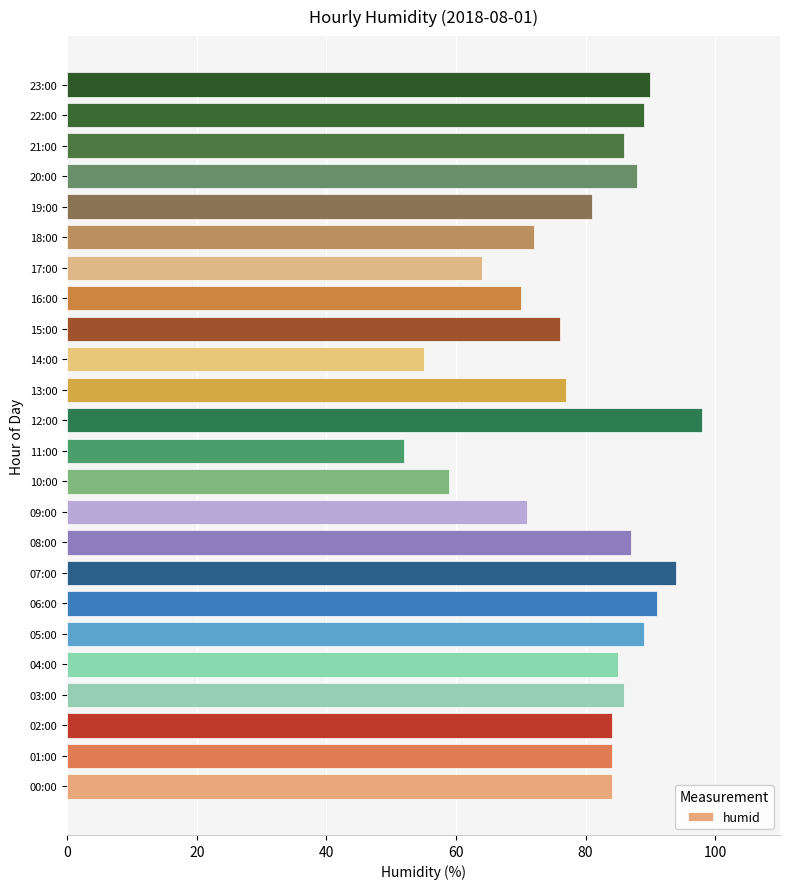

Reading top to bottom, what are all the values shown in this chart?

90	89	86	88	81	72	64	70	76	55	77	98	52	59	71	87	94	91	89	85	86	84	84	84